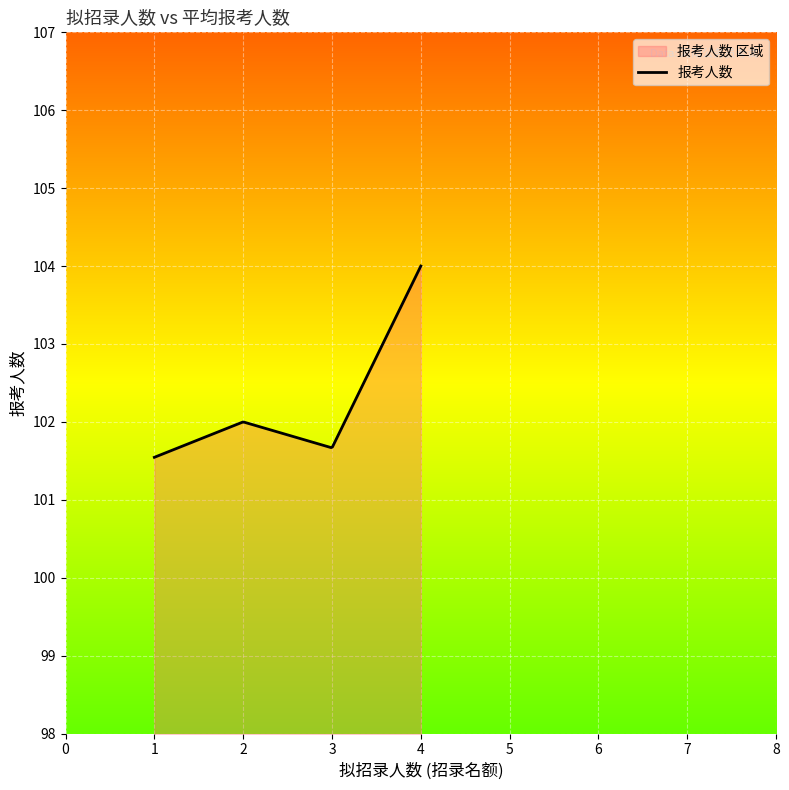

What is the label of the 3rd point from the right?

2